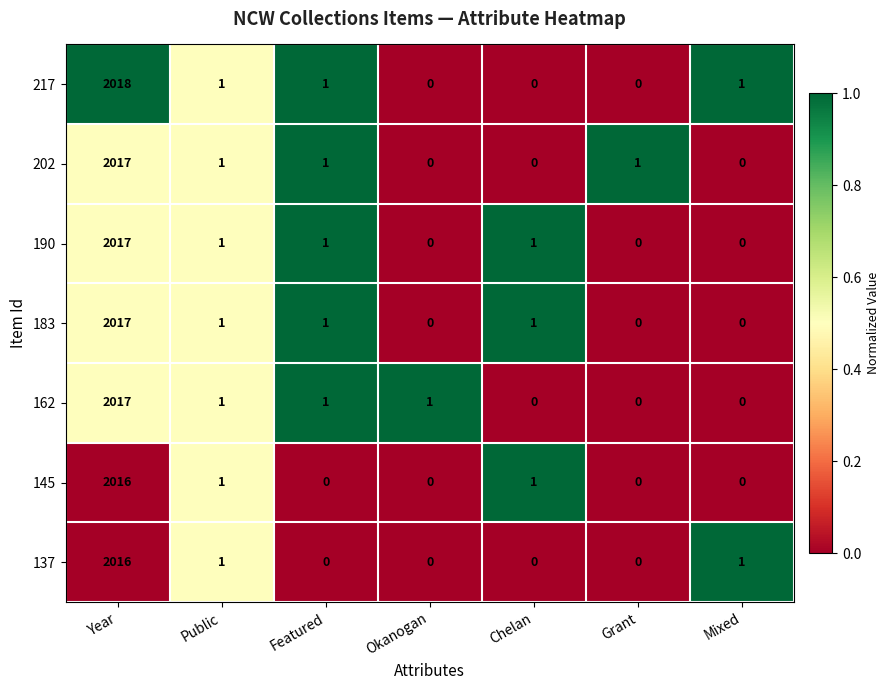

At which label does 183 reach its peak?

Year